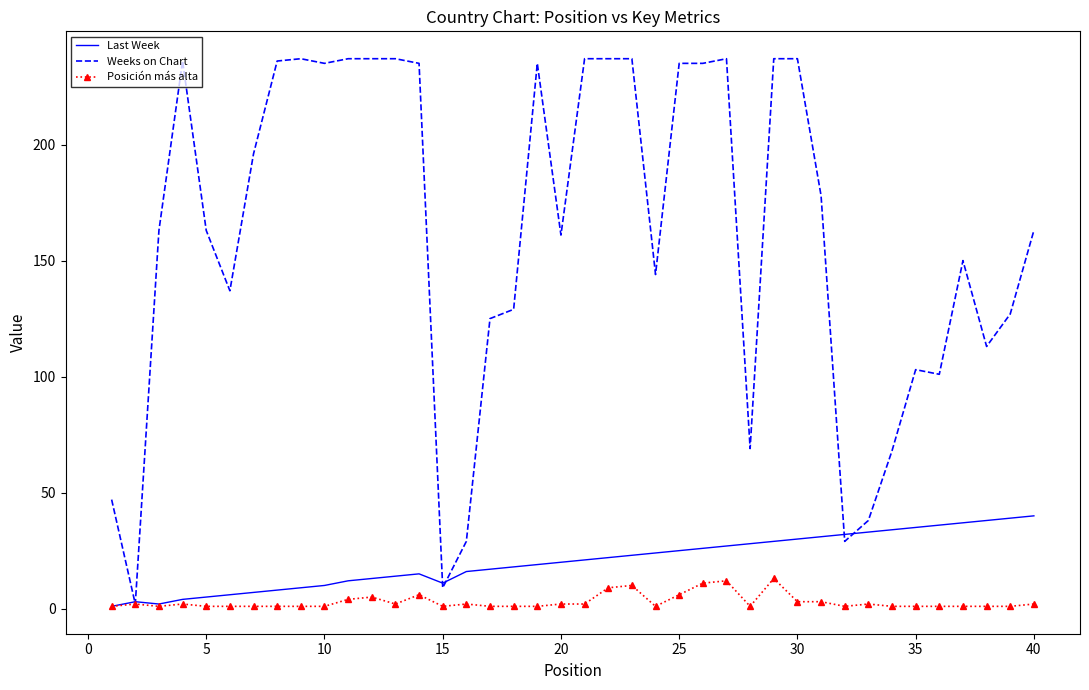

What is the maximum value for Last Week?

40